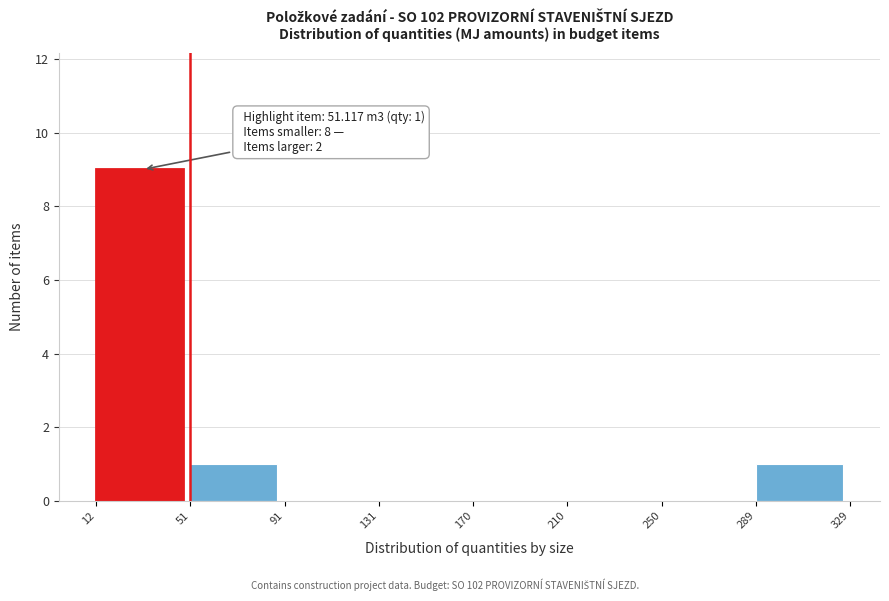

Which range on the x-axis has the tallest bar?

12 to 51